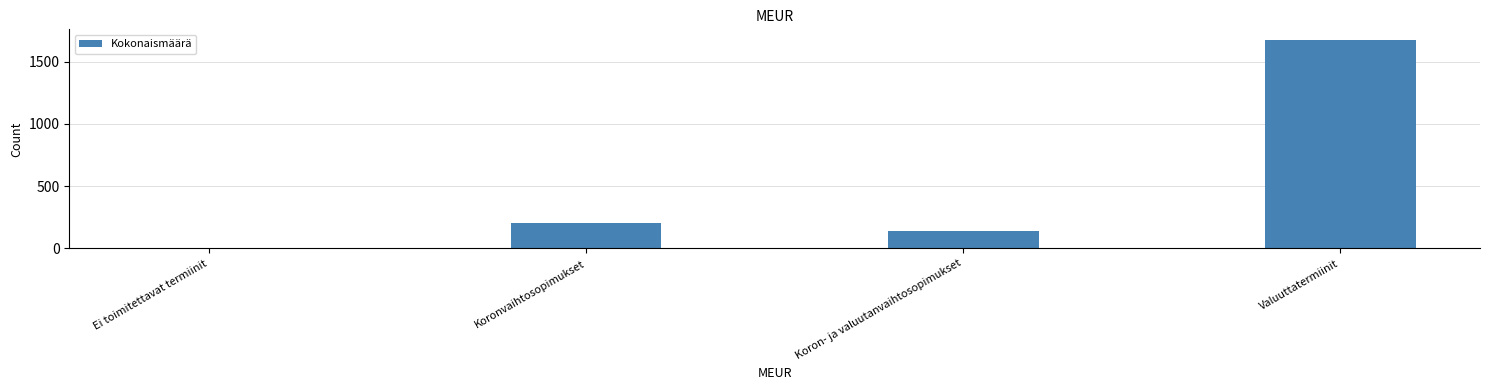

The value at Koronvaihtosopimukset is 322. True or false?

False